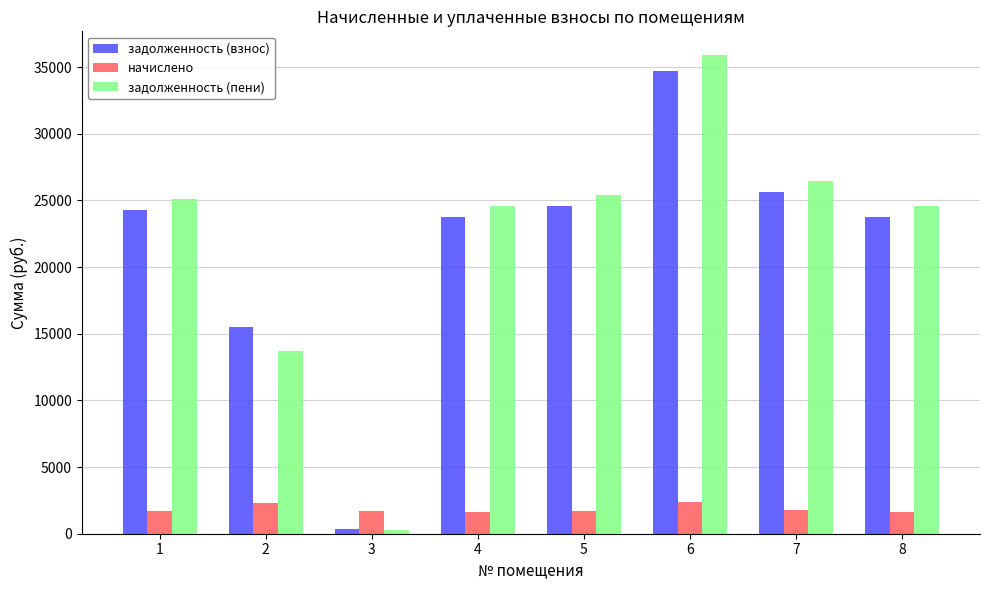

What are all the series names shown in the legend?

задолженность (взнос), начислено, задолженность (пени)